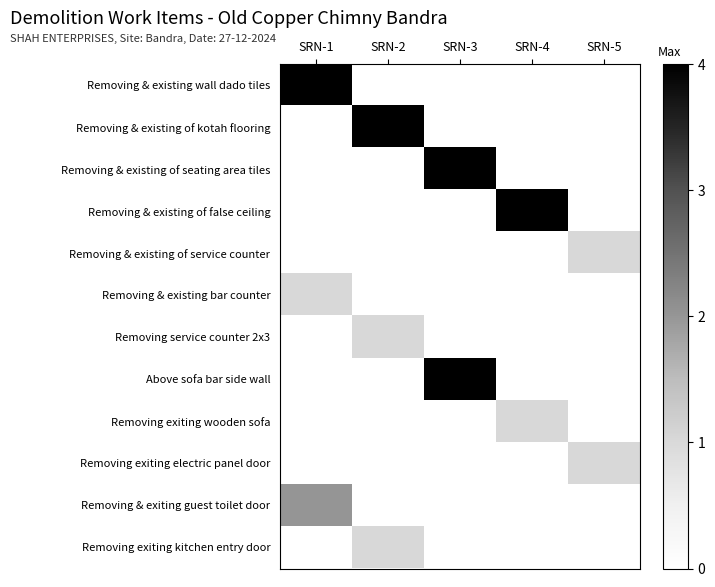

Which category has the highest value across all series?

SRN-1